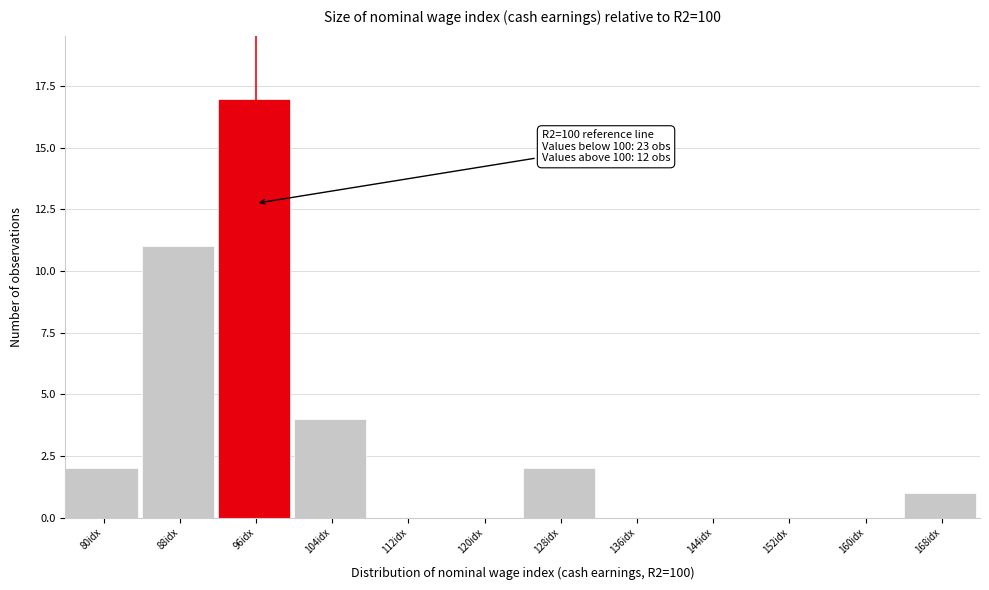

Reading left to right, list all the values displayed in this chart.

80idx=2	88idx=11	96idx=17	104idx=4	112idx=0	120idx=0	128idx=2	136idx=0	144idx=0	152idx=0	160idx=0	168idx=1